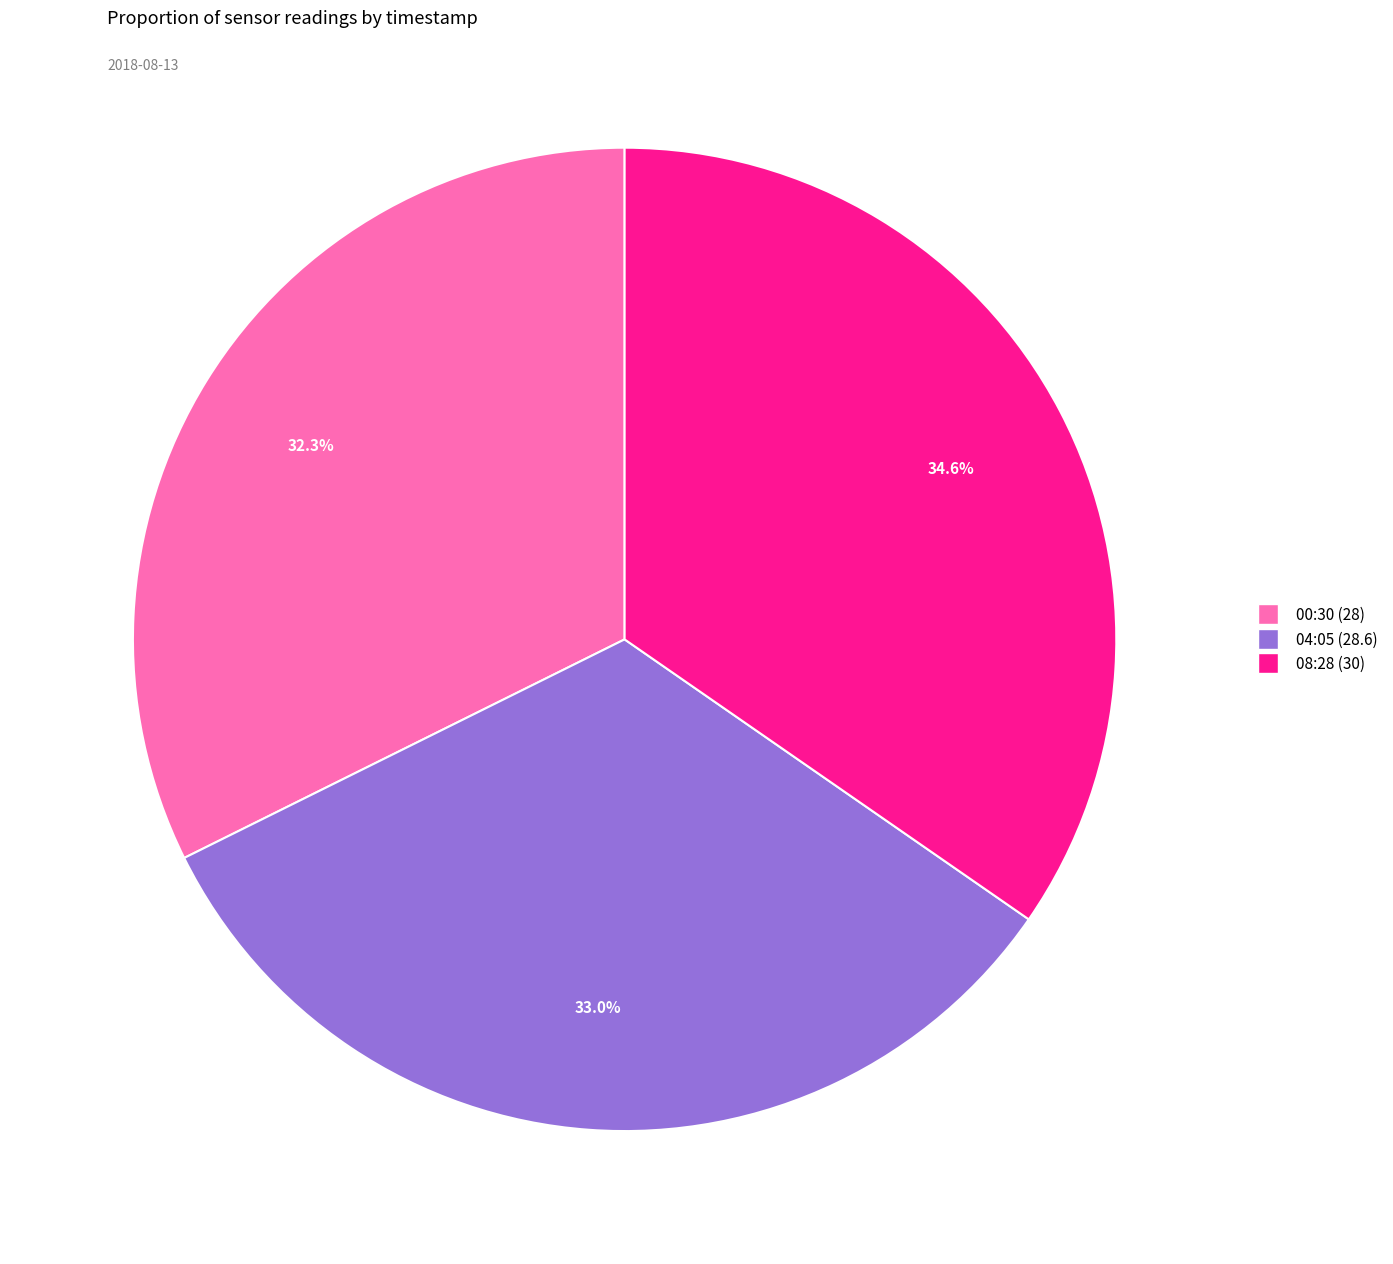

To the nearest percent, what is the difference between the largest and smallest slice percentages?

2%